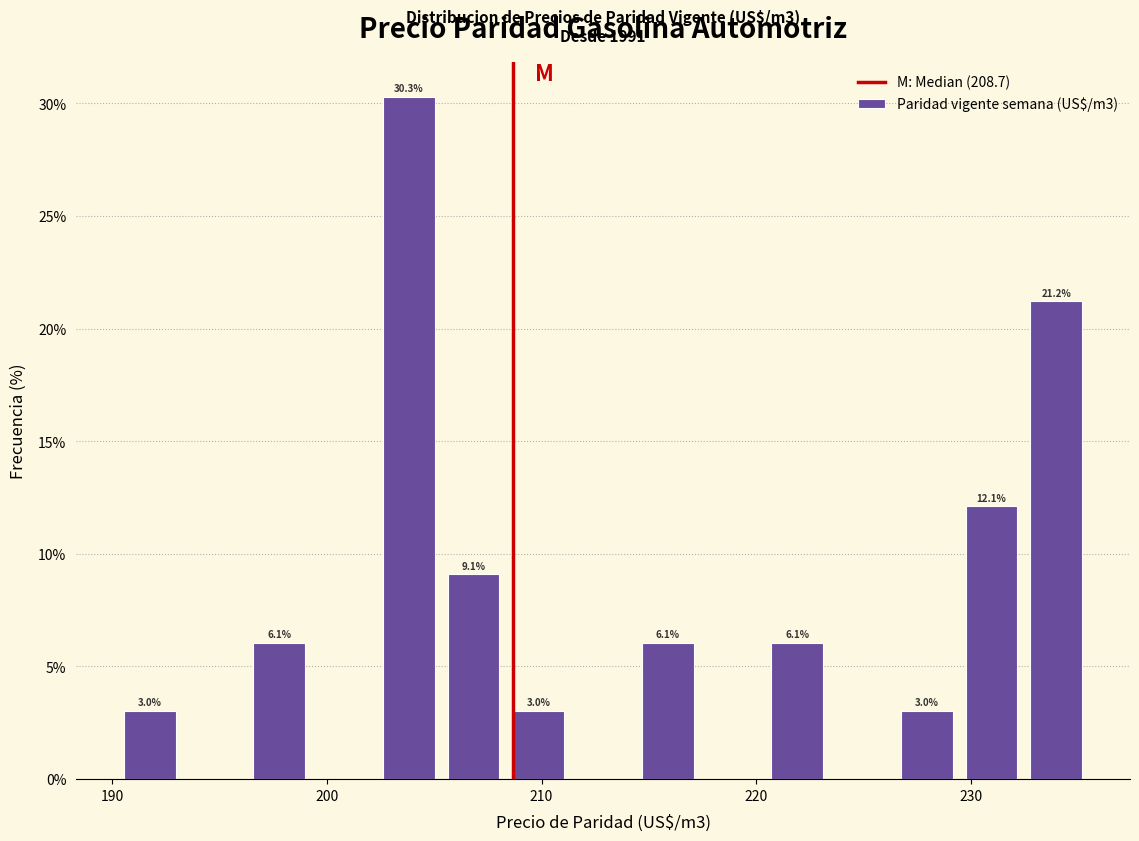

Around what value on the x-axis is the tallest bar? Give the approximate position of its centre, as read against the axis.

204